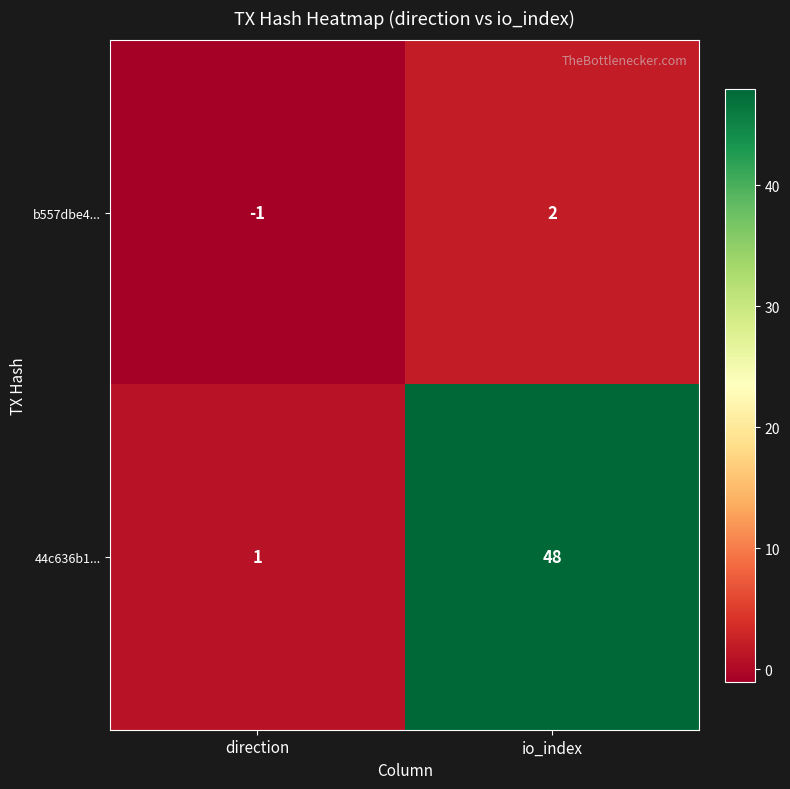

What is the difference between the 44c636b1... values at io_index and direction?

47